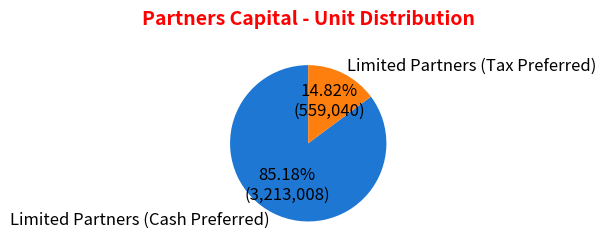

What percentage is the Limited Partners (Tax Preferred) slice, to the nearest percent?

15%